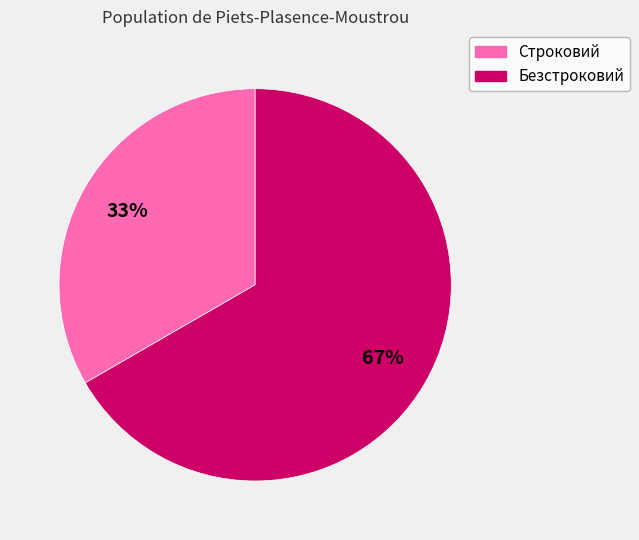

Is there a majority slice in this chart?

Yes